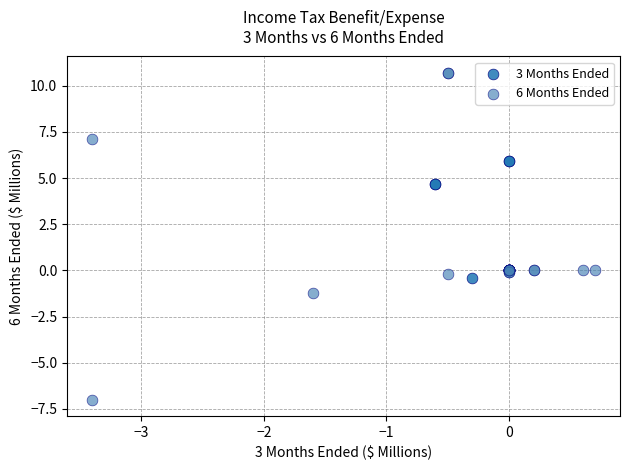

Which series contains the highest Y value?

6 Months Ended